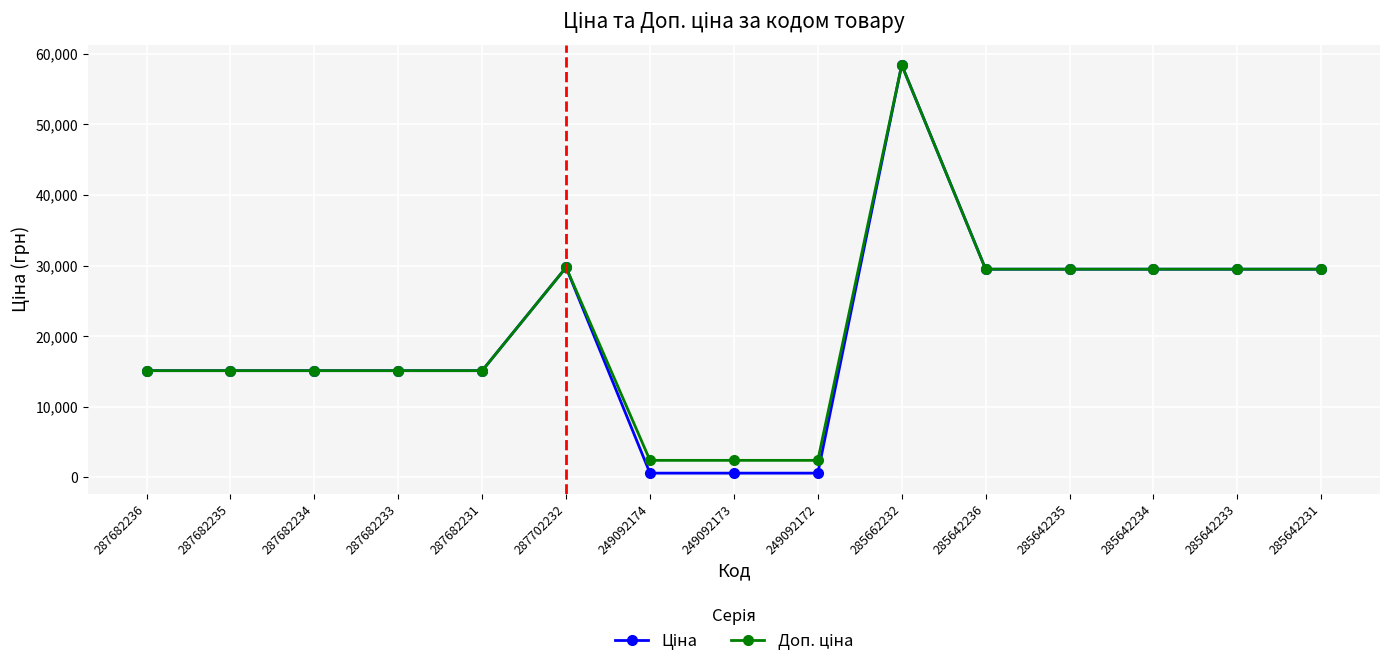

At which category is the sum across all series the highest?

285662232